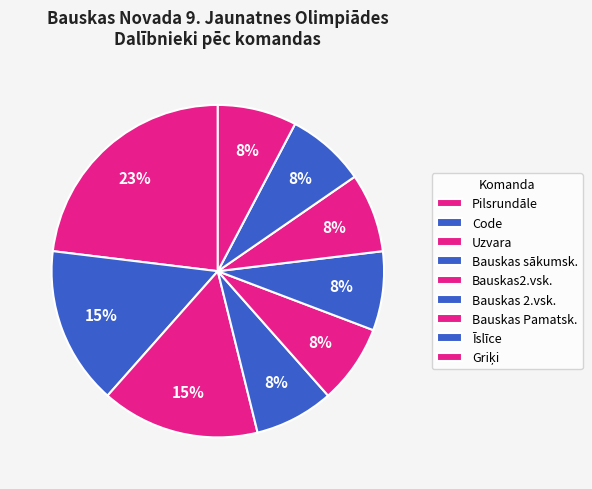

To the nearest percent, what portion does Code represent?

15%